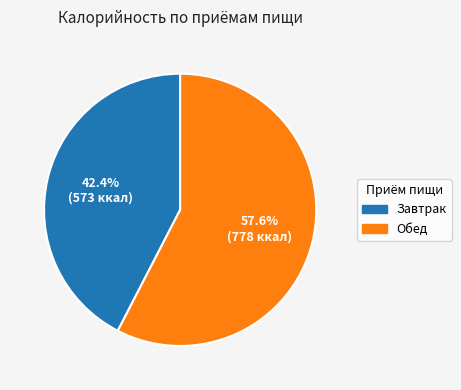

Which has a higher value, Обед or Завтрак?

Обед